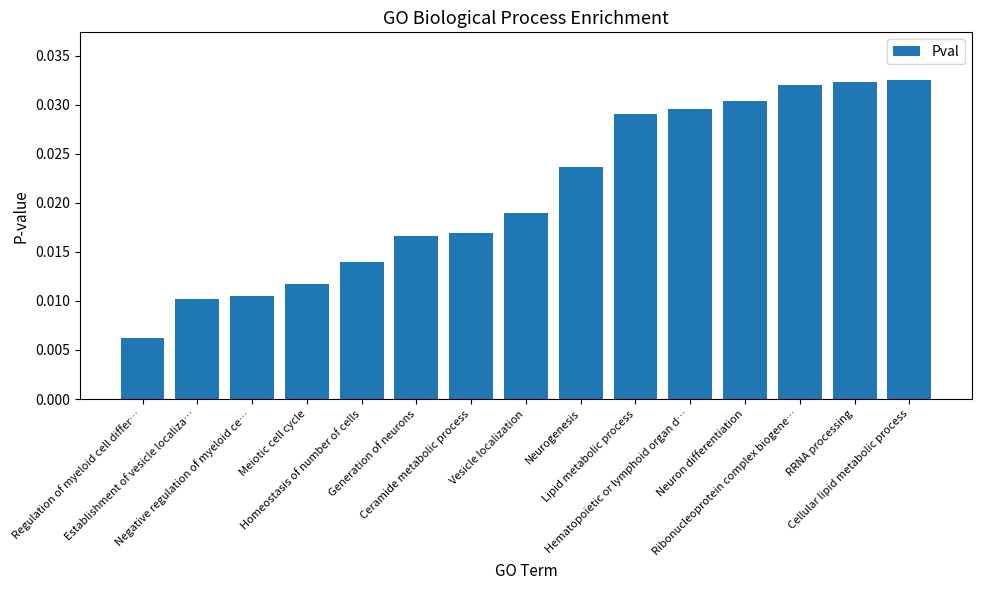

Count the values in the range 0 to 1.

15